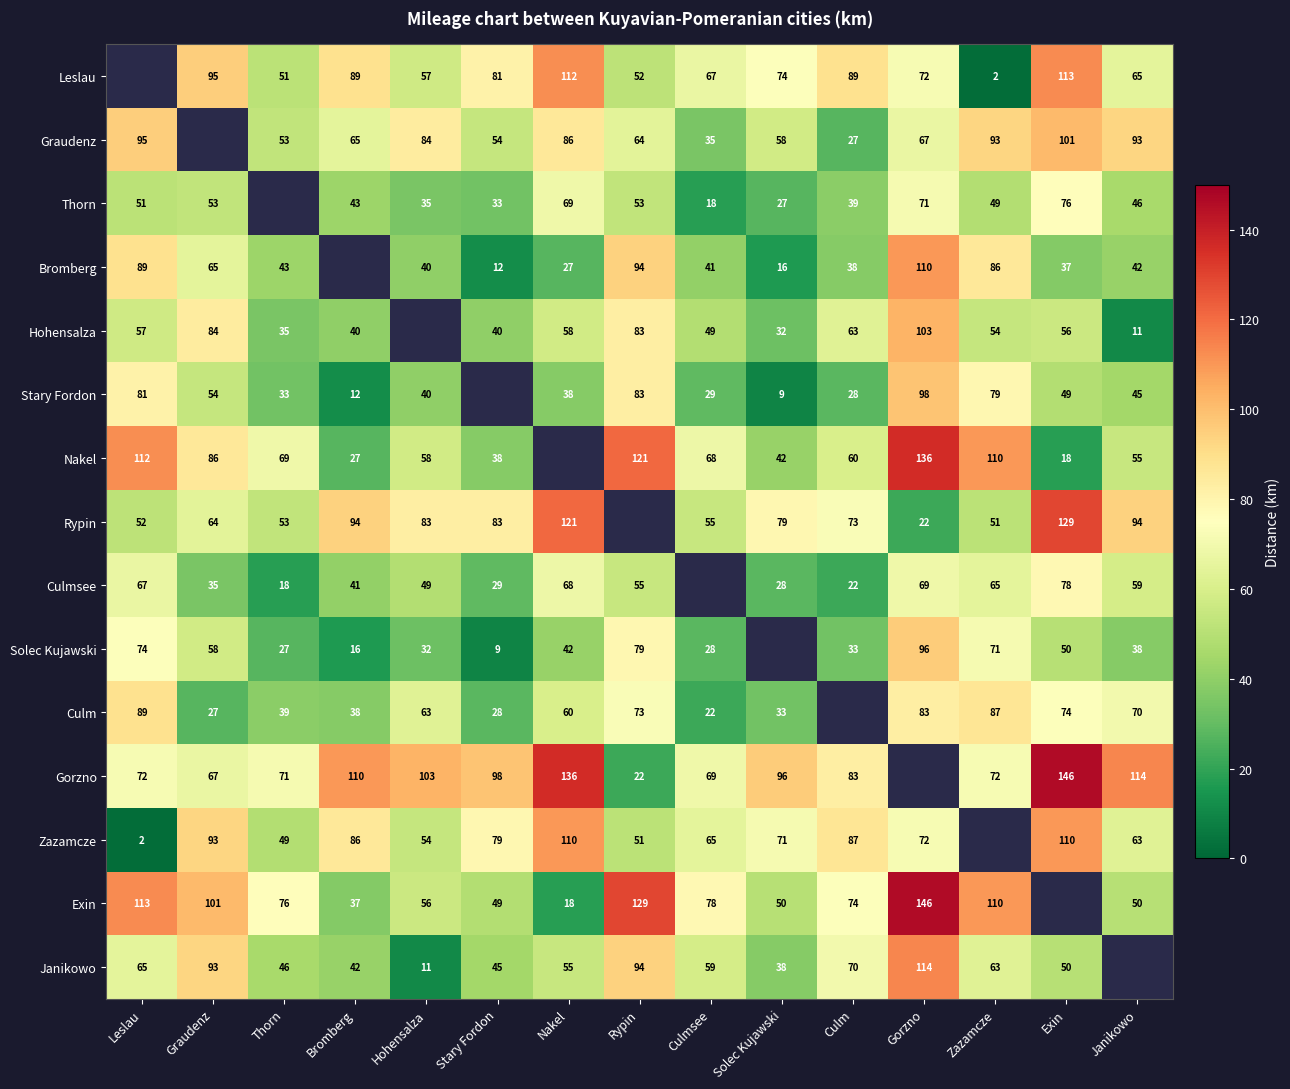

What is the difference between the highest and lowest values at Rypin?

107.0